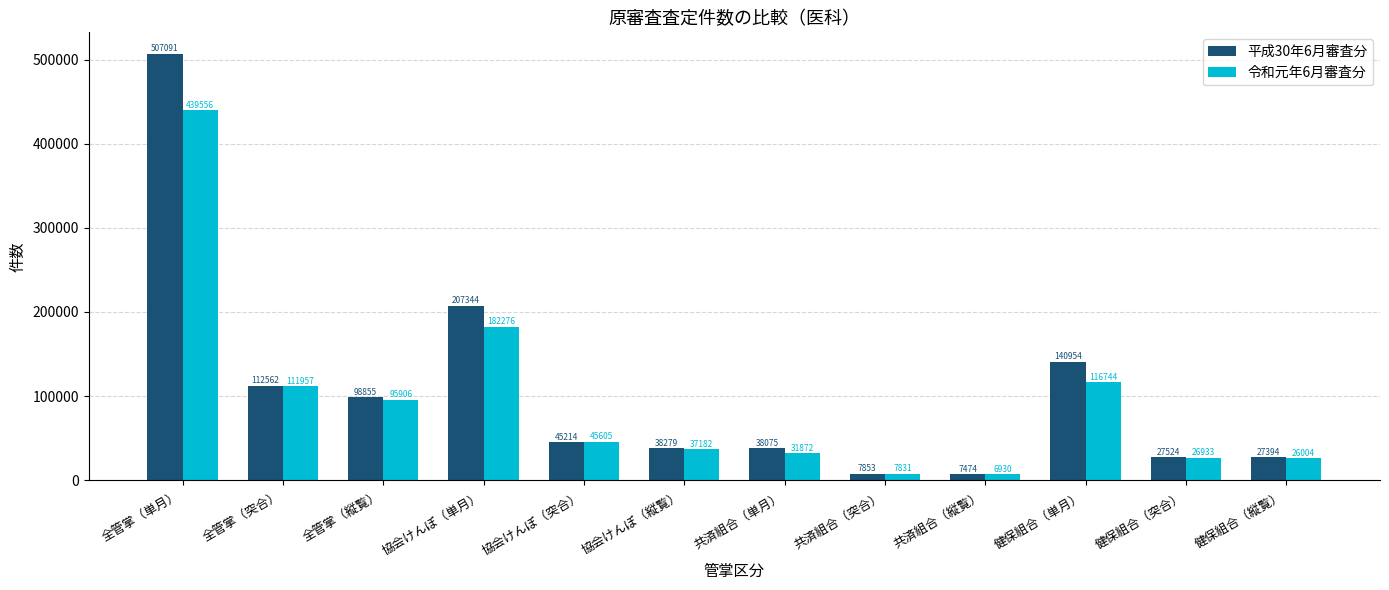

What is the value of the 平成30年6月審査分 bar at the 12th from the left?

27394